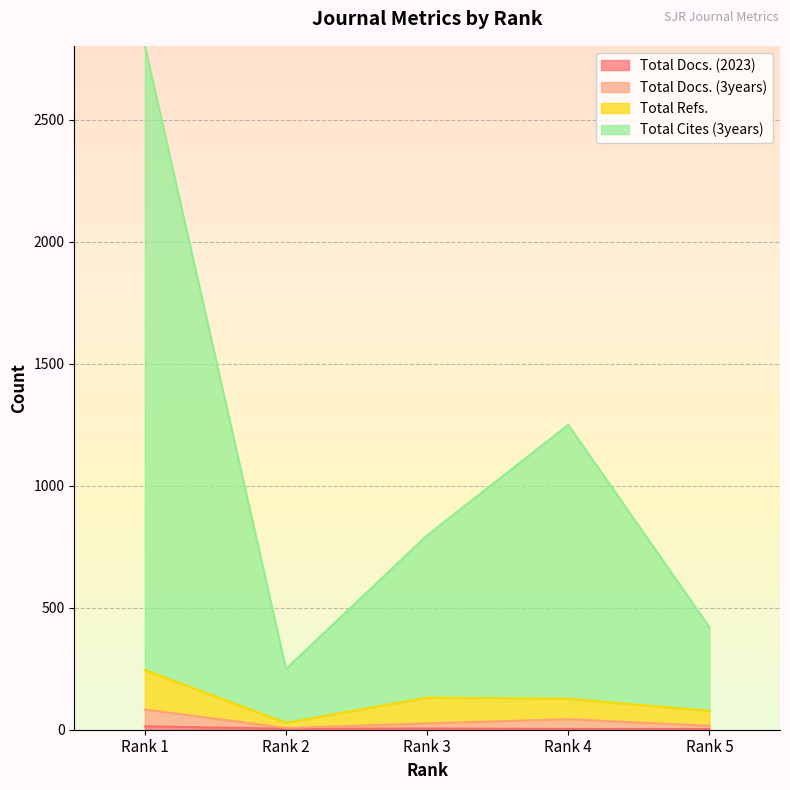

What is the sum of all Total Cites (3years) values?

5520